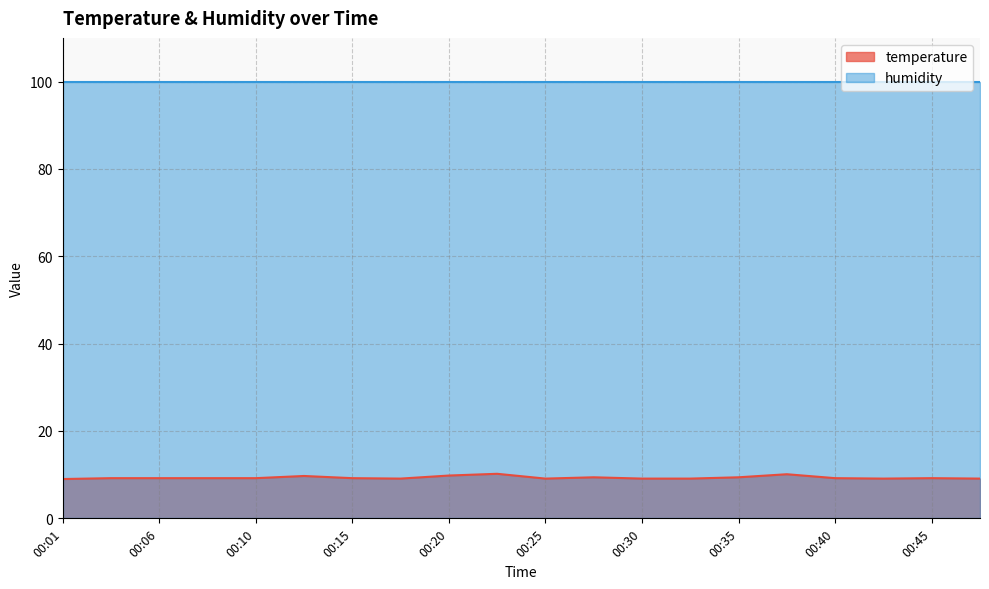

What is the value of the 5th point from the left?

9.2